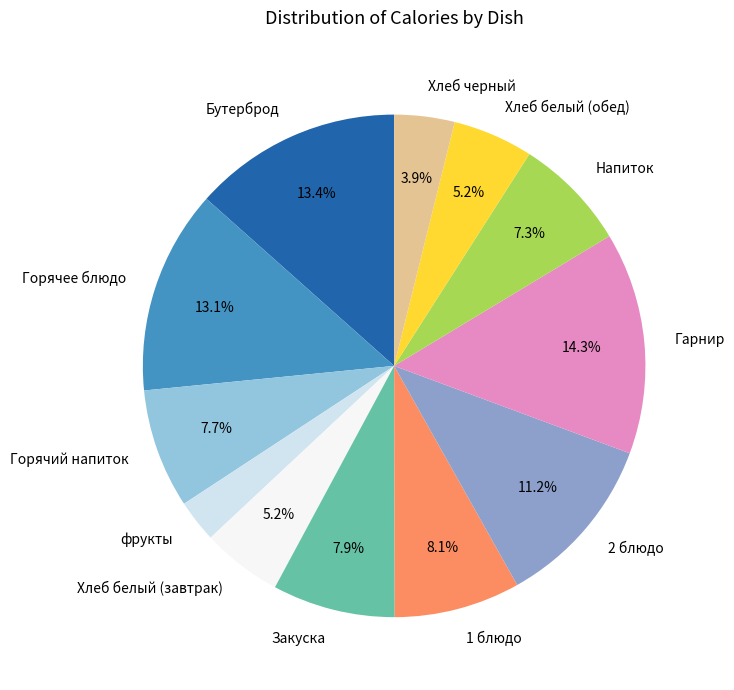

How many slices are in this pie chart?

12